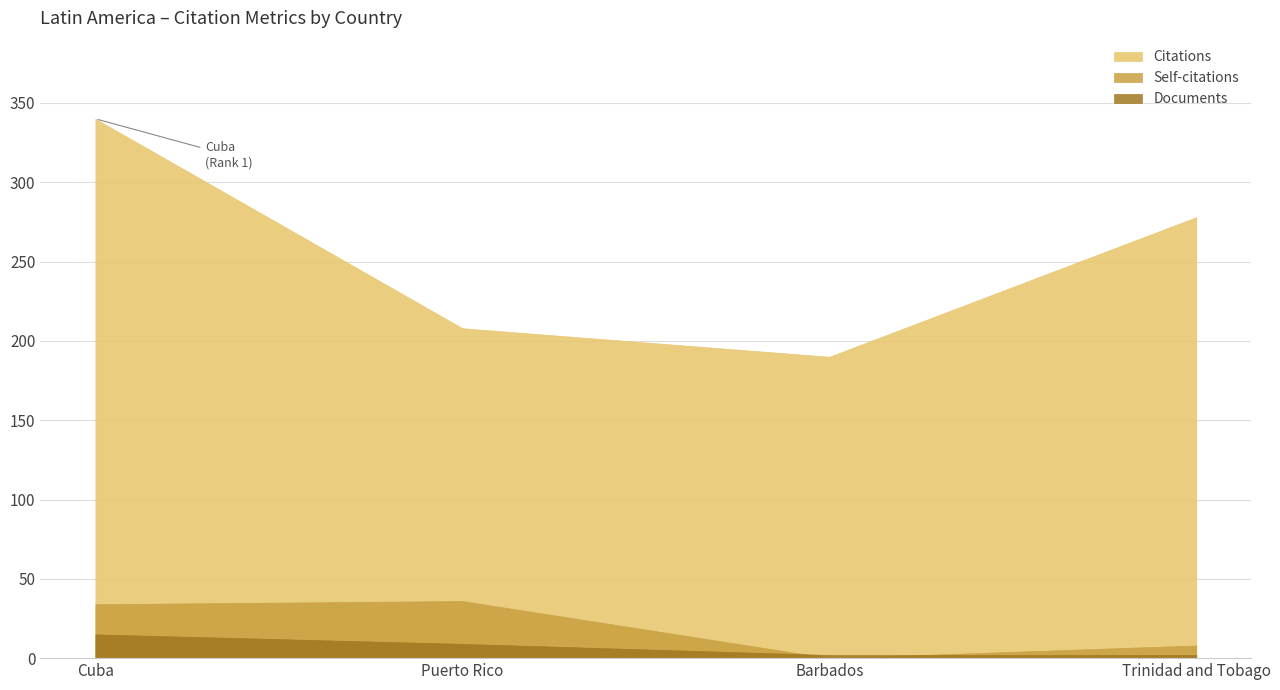

What are all the series names shown in the legend?

Citations, Self-citations, Documents